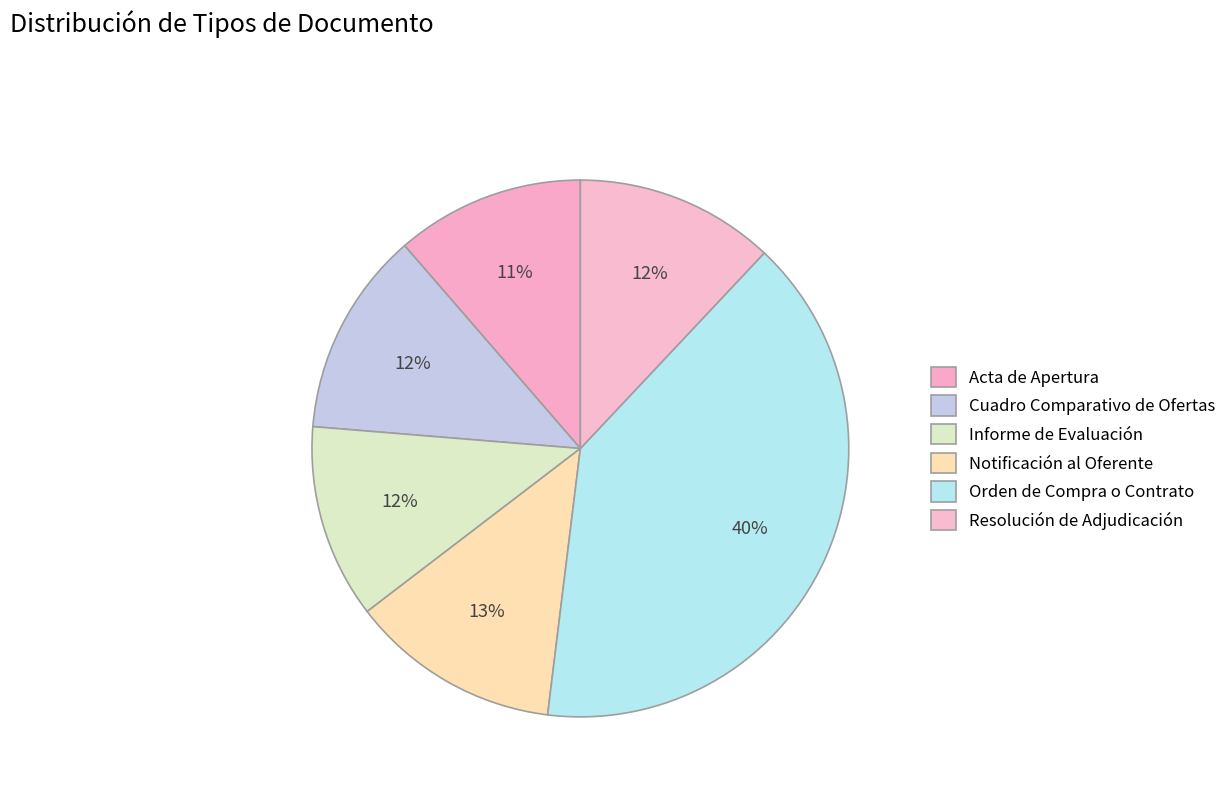

How many slices are in this pie chart?

6